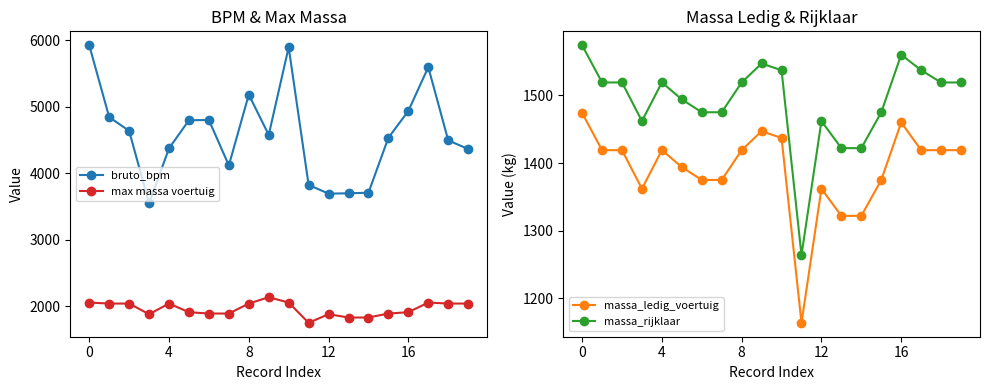

What is the difference between the massa_ledig_voertuig values at 15 and 19?

44